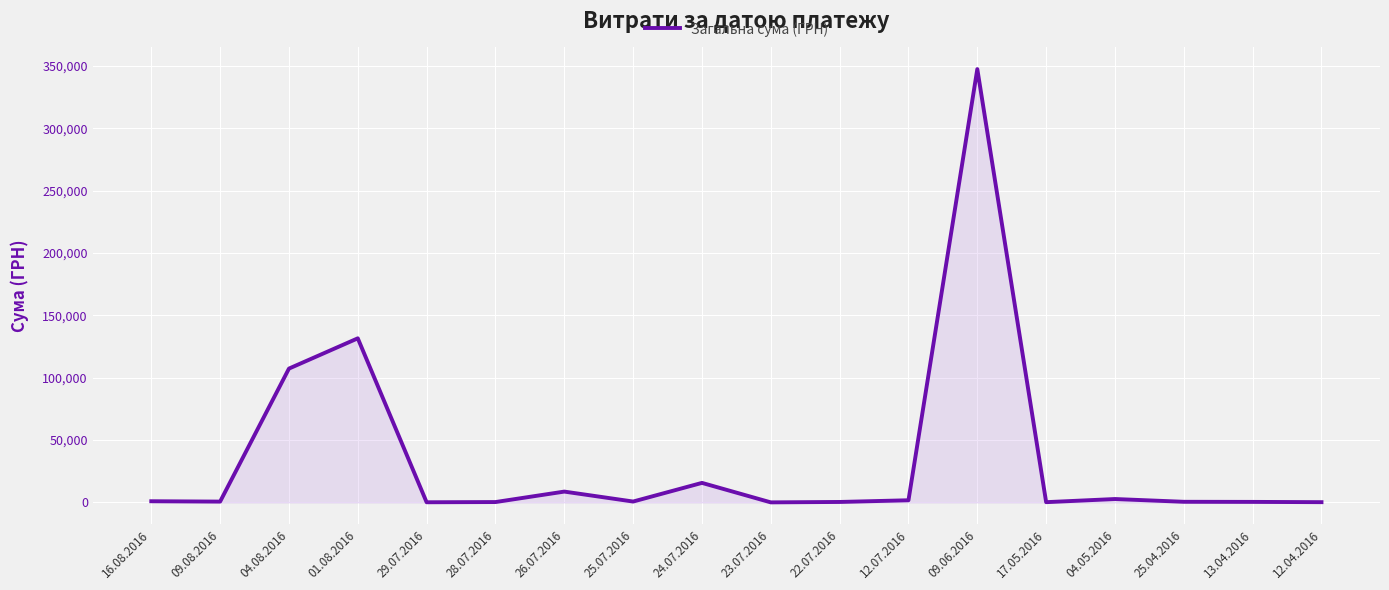

Approximately how many times larger is the value at 09.06.2016 compared to 01.08.2016?

2.6